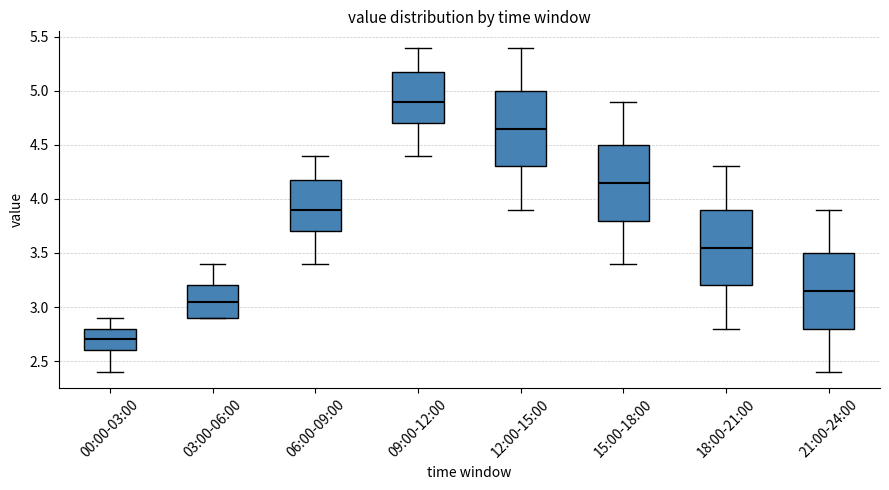

Which box's median line is the highest?

09:00-12:00